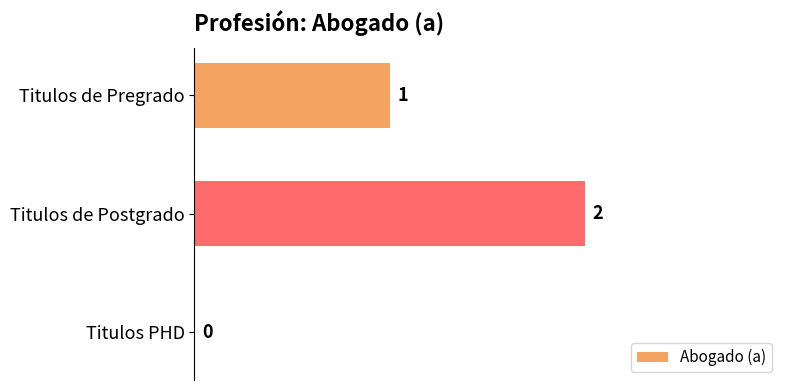

Approximately how many times larger is the value at Titulos de Pregrado compared to Titulos de Postgrado?

0.5